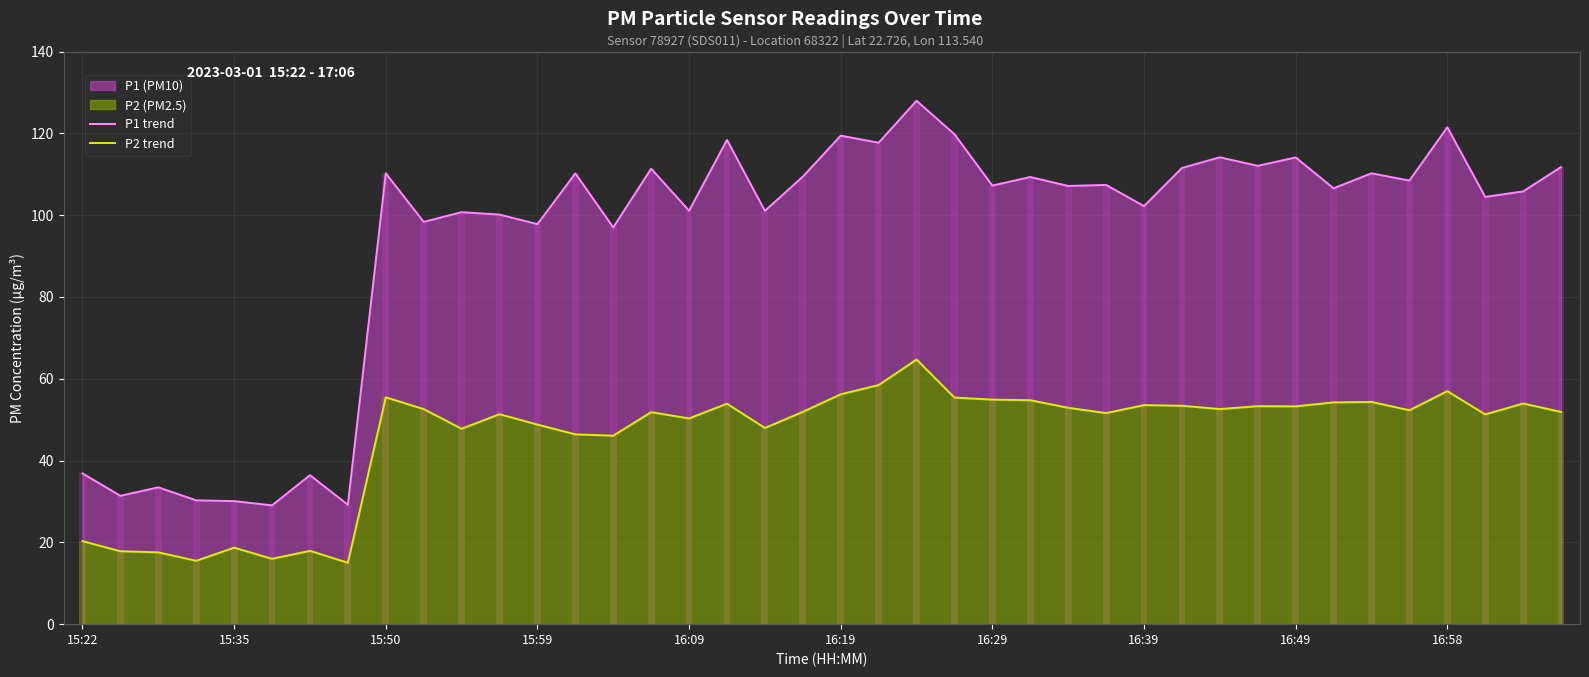

List the series in order of their peak value, highest first.

P1 trend, P2 trend